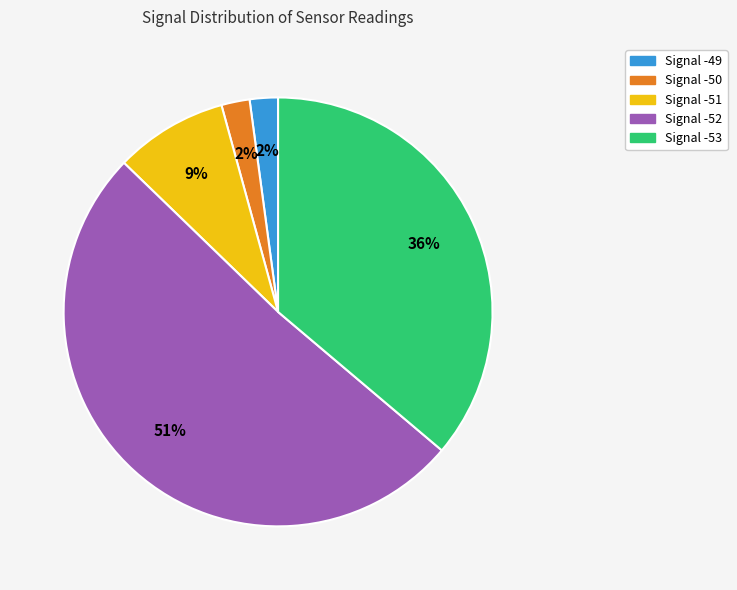

Count the number of slices in the pie.

5